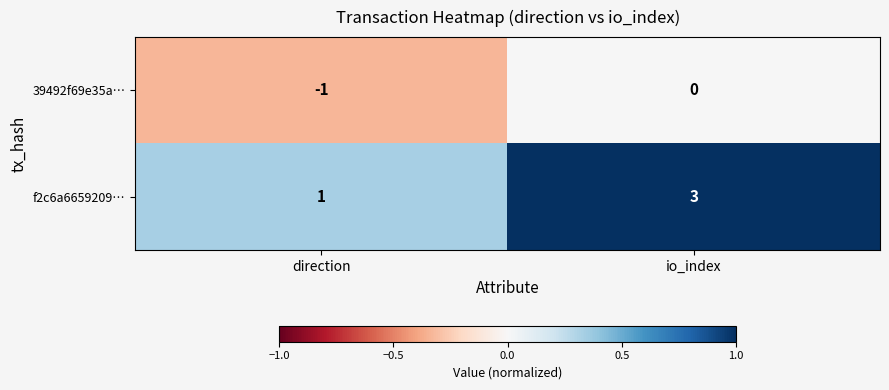

Reading left to right, what are all the values shown in this chart?

39492f69e35a…: -1	0
f2c6a6659209…: 1	3